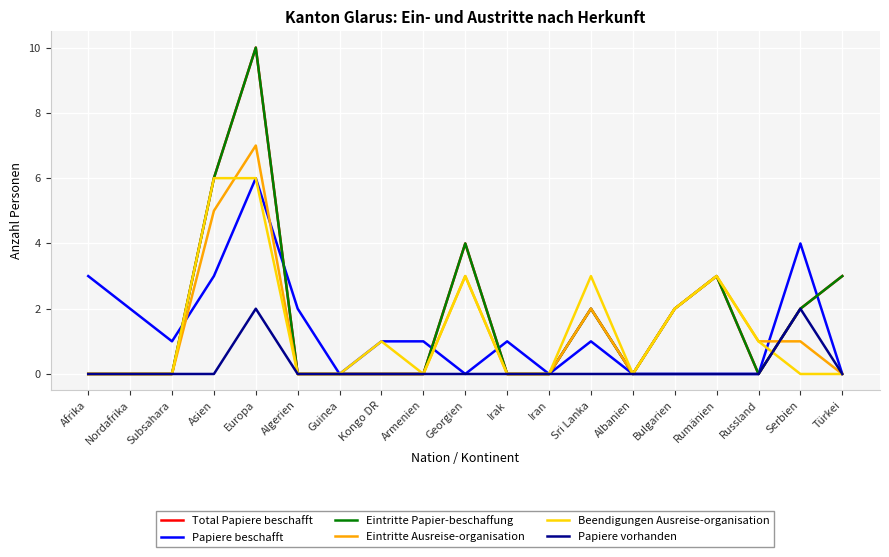

Rank the categories by Eintritte Papier-beschaffung value from lowest to highest.

Afrika, Nordafrika, Subsahara, Algerien, Guinea, Kongo DR, Armenien, Irak, Iran, Albanien, Russland, Sri Lanka, Bulgarien, Serbien, Rumänien, Türkei, Georgien, Asien, Europa